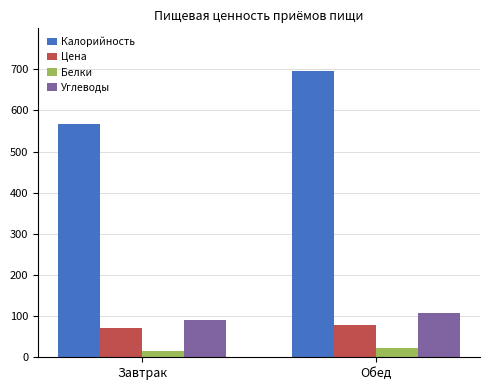

The Углеводы series shows 89.4 at Завтрак. True or false?

True